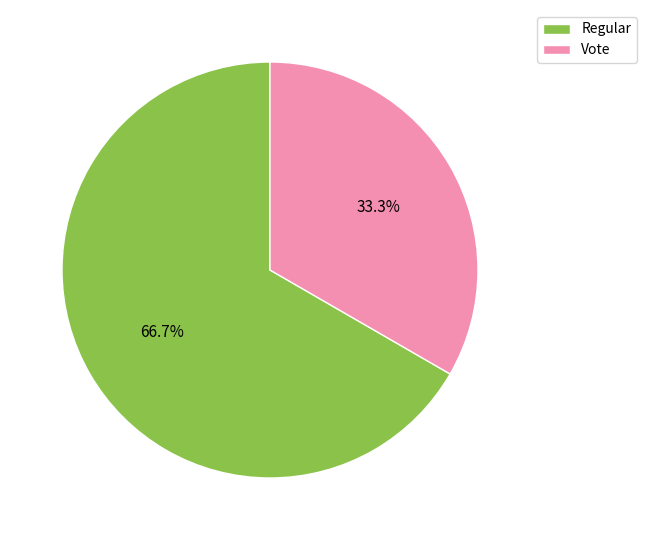

Approximately how many times larger is the value at Vote compared to Regular?

0.5